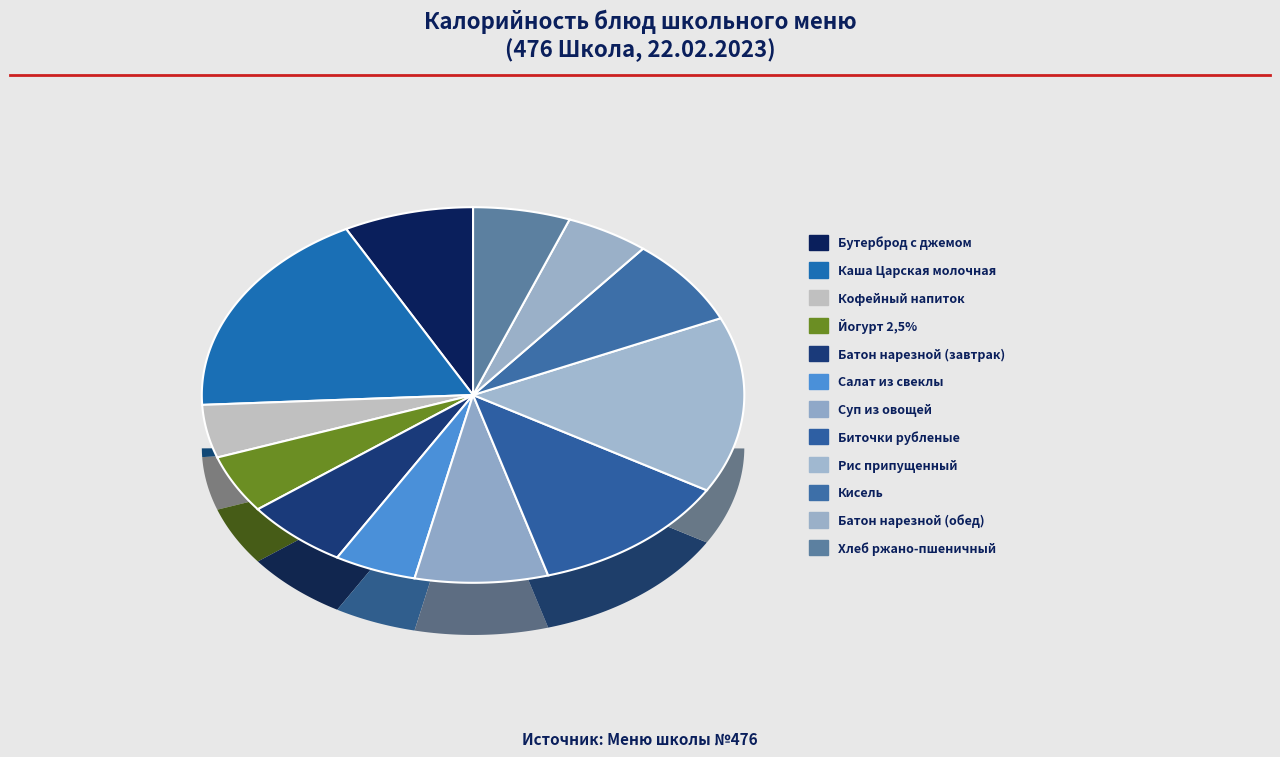

What is the largest slice in the pie chart?

Каша Царская молочная